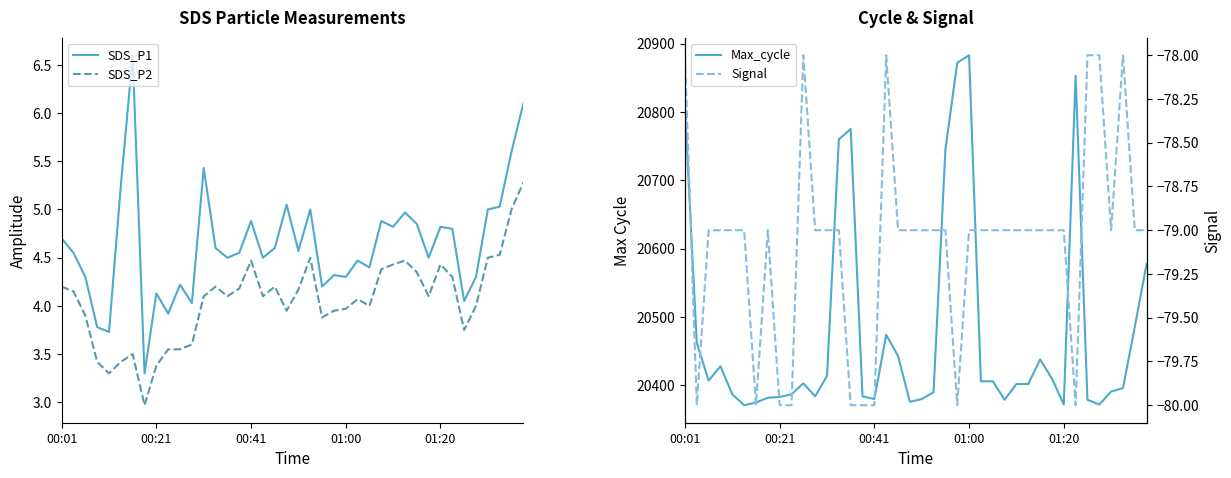

Does the chart have visible grid lines?

No